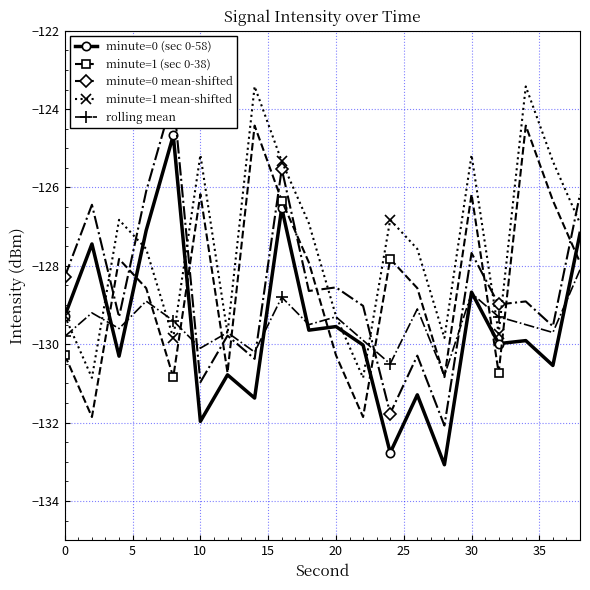

The minute=1 (sec 0-38) series shows -63.2 at 10. True or false?

False